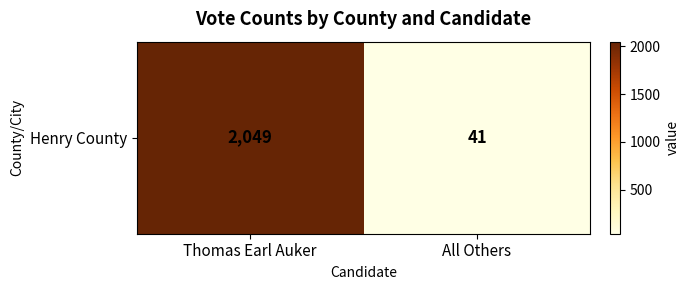

What value does the data have at Thomas Earl Auker, to the nearest 100?

2000